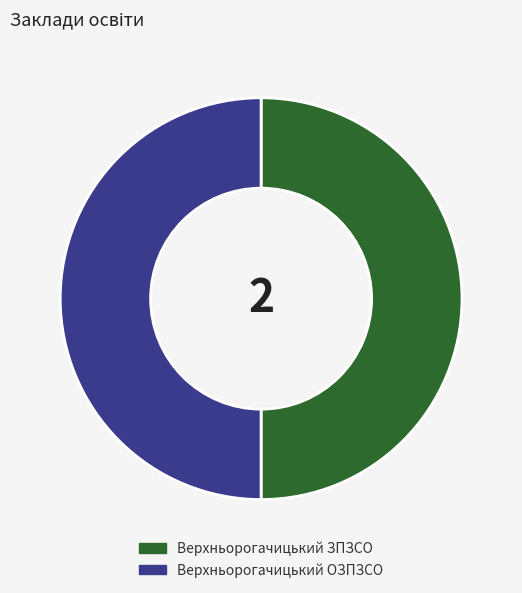

Do Верхньорогачицький ЗПЗСО and Верхньорогачицький ОЗПЗСО together represent more than half of the pie?

Yes